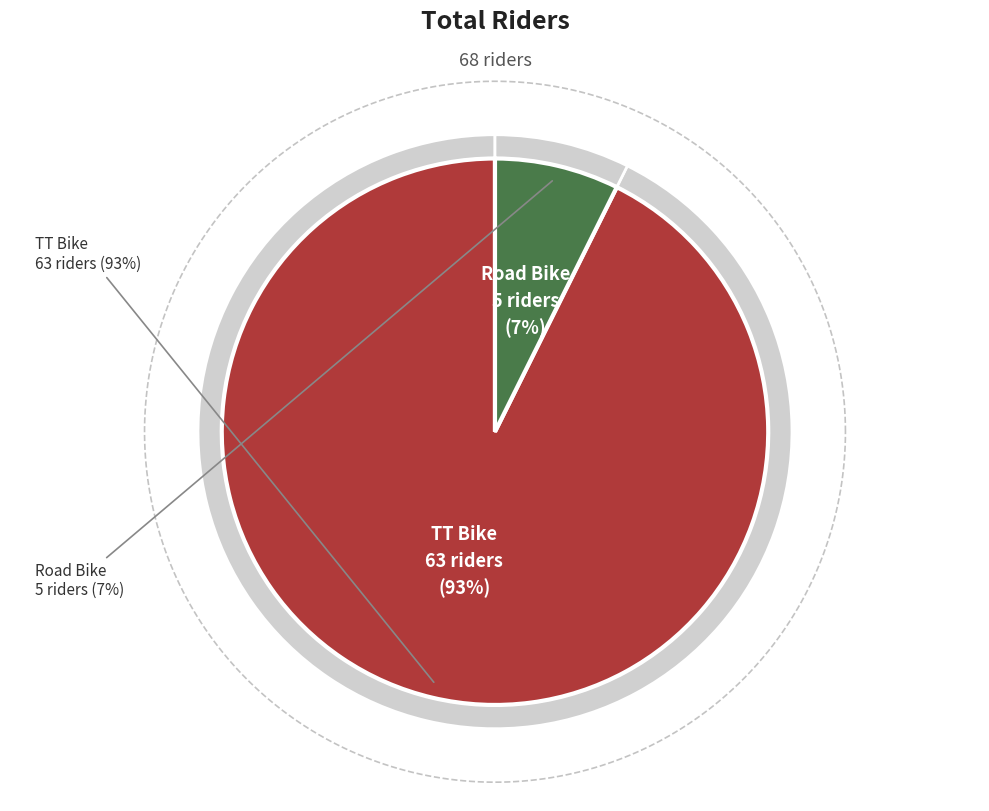

Which slice is the largest?

TT Bike